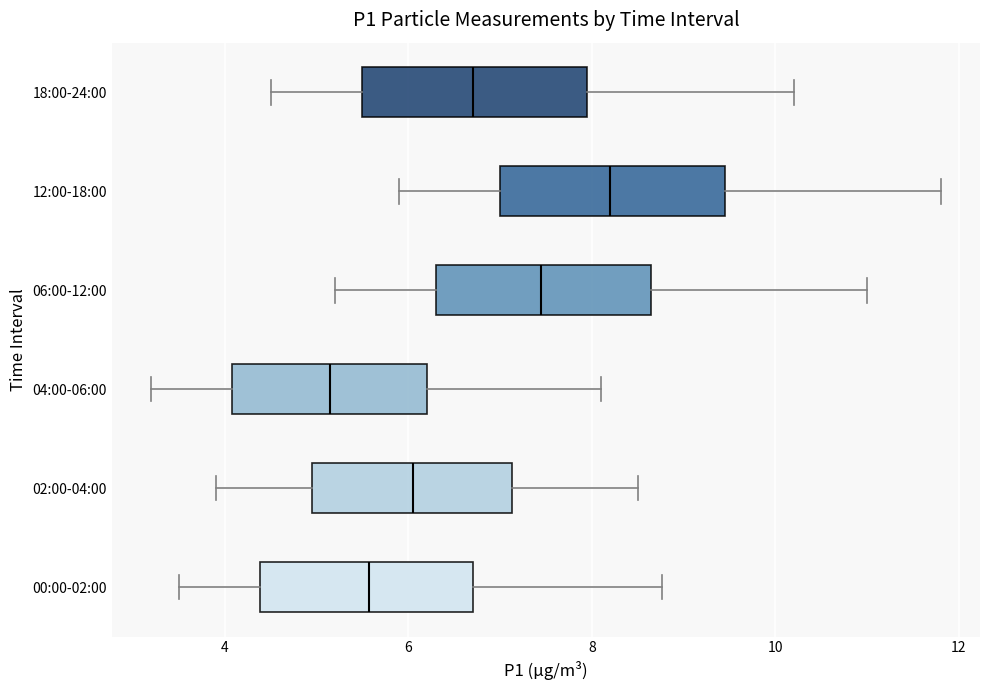

Reading bottom to top, read every box against the x-axis: the position of its median line, the range the box covers, and the ends of its whiskers. The values are not printed on the chart, so give them approximately, as read against the axis.

00:00-02:00: median 5.6, box 4.4 to 6.8, whiskers 3.6 to 8.8
02:00-04:00: median 6.0, box 5.0 to 7.2, whiskers 4.0 to 8.6
04:00-06:00: median 5.2, box 4.0 to 6.2, whiskers 3.2 to 8.2
06:00-12:00: median 7.4, box 6.4 to 8.6, whiskers 5.2 to 11.0
12:00-18:00: median 8.2, box 7.0 to 9.4, whiskers 6.0 to 11.8
18:00-24:00: median 6.8, box 5.6 to 8.0, whiskers 4.6 to 10.2